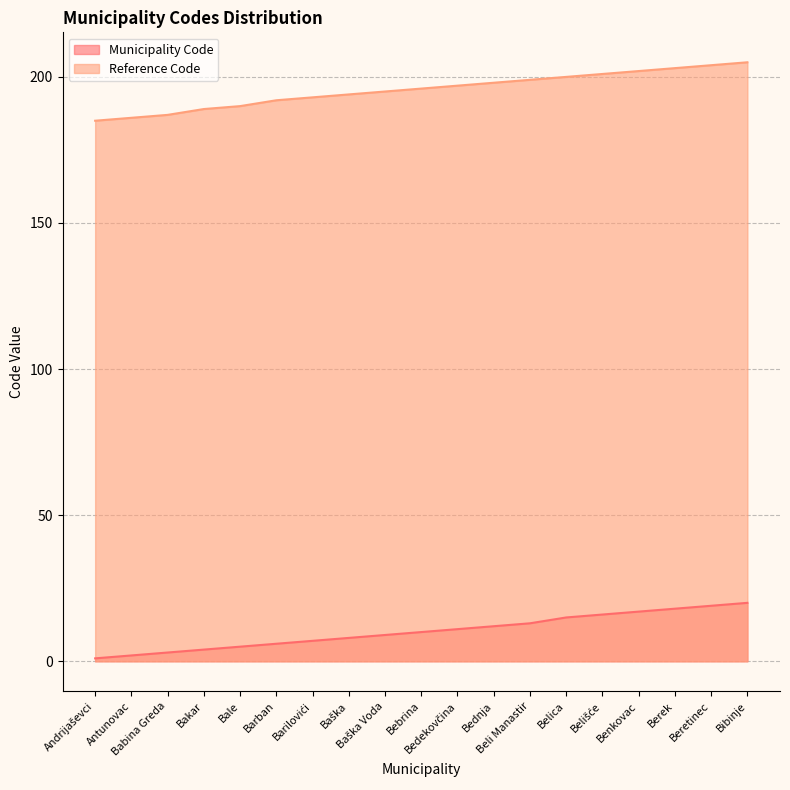

How many lines are shown in the chart?

2